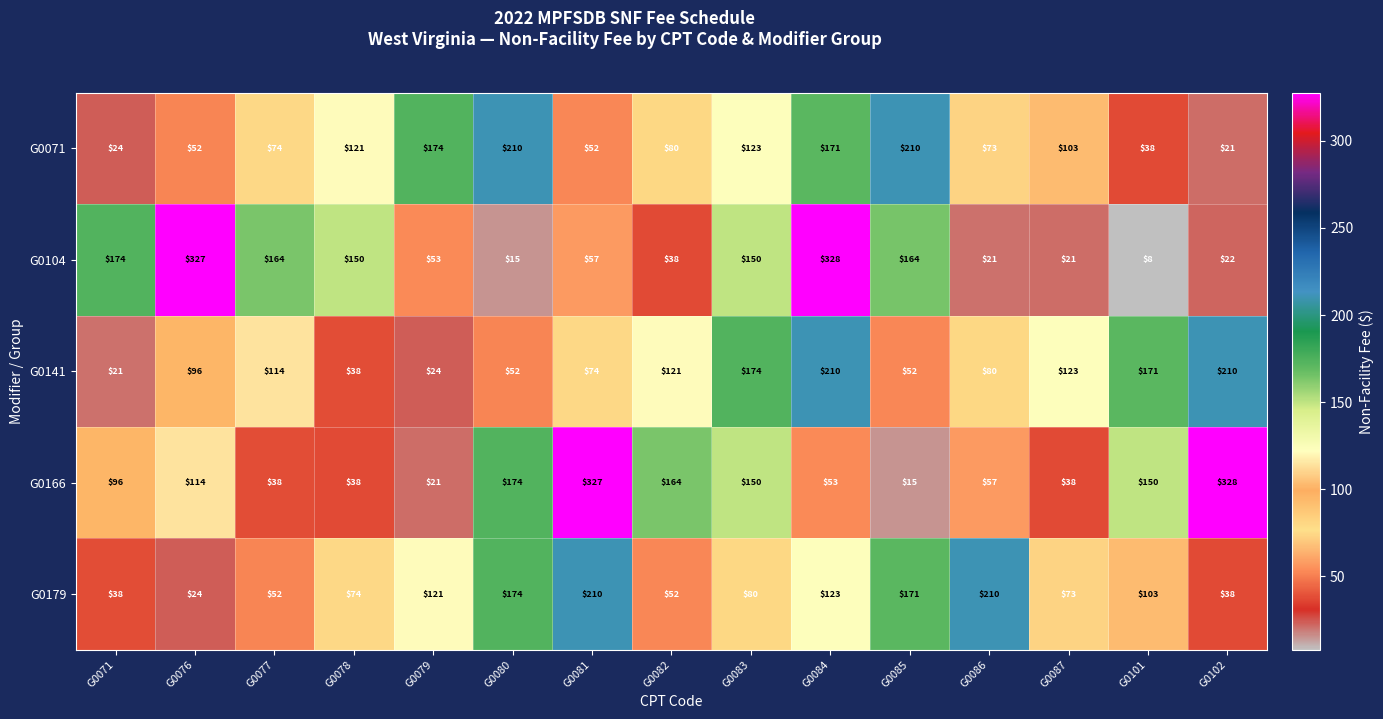

Is it true that G0071 equals 103 at G0087?

True